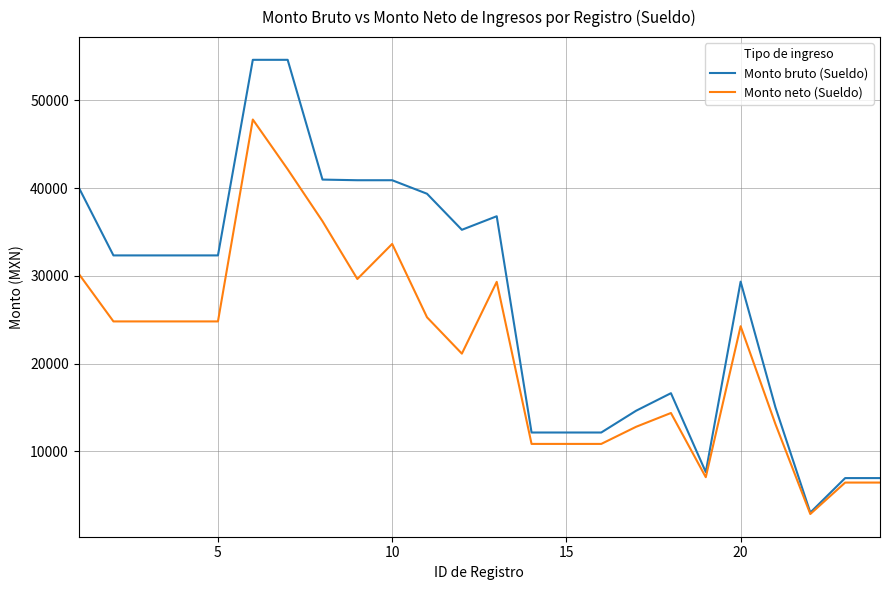

What is the highest value of the Monto bruto (Sueldo) series?

54616